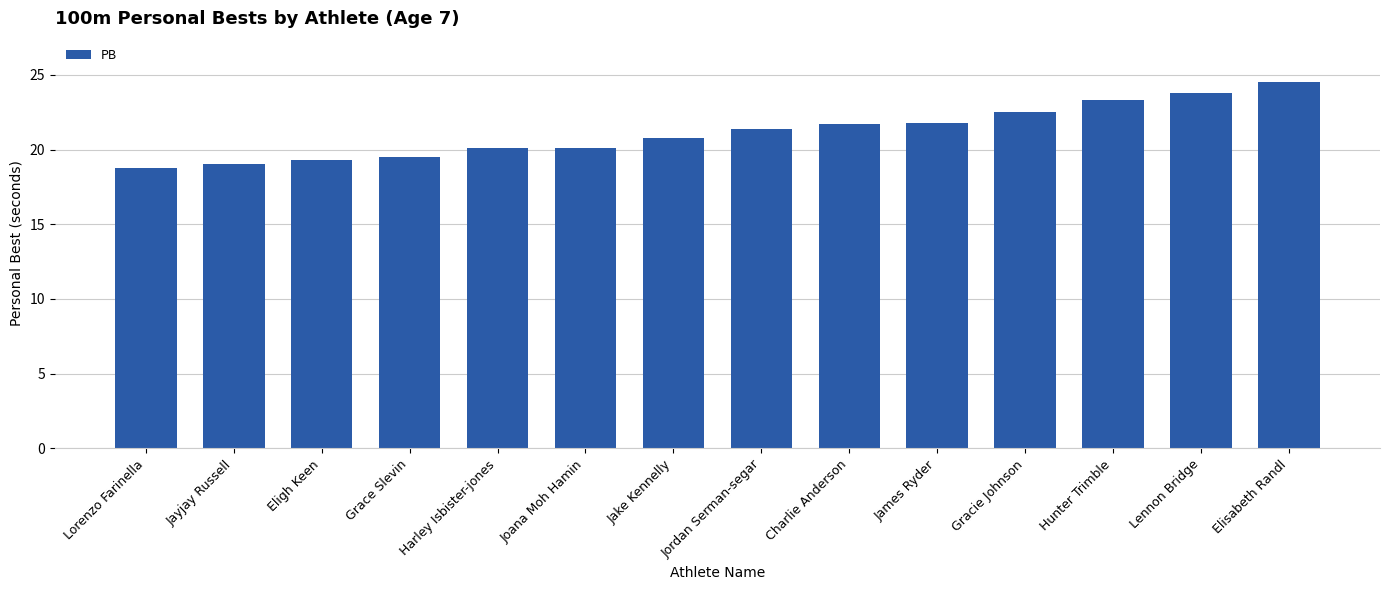

What is the difference between the maximum and minimum values?

5.7